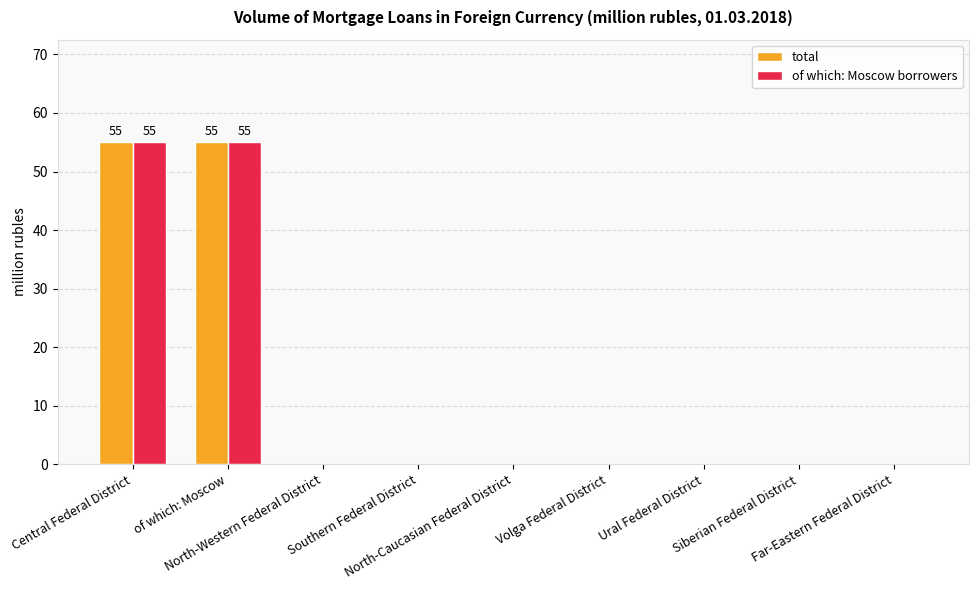

Count the number of data series in this chart.

2